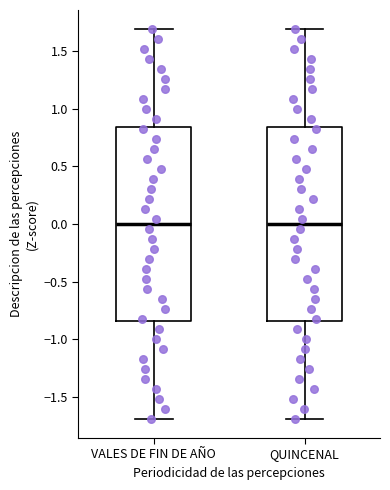

Where is the lower edge of the box for VALES DE FIN DE AÑO on the y-axis? The values are not printed on the chart, so give them approximately, as read against the axis.

-0.85